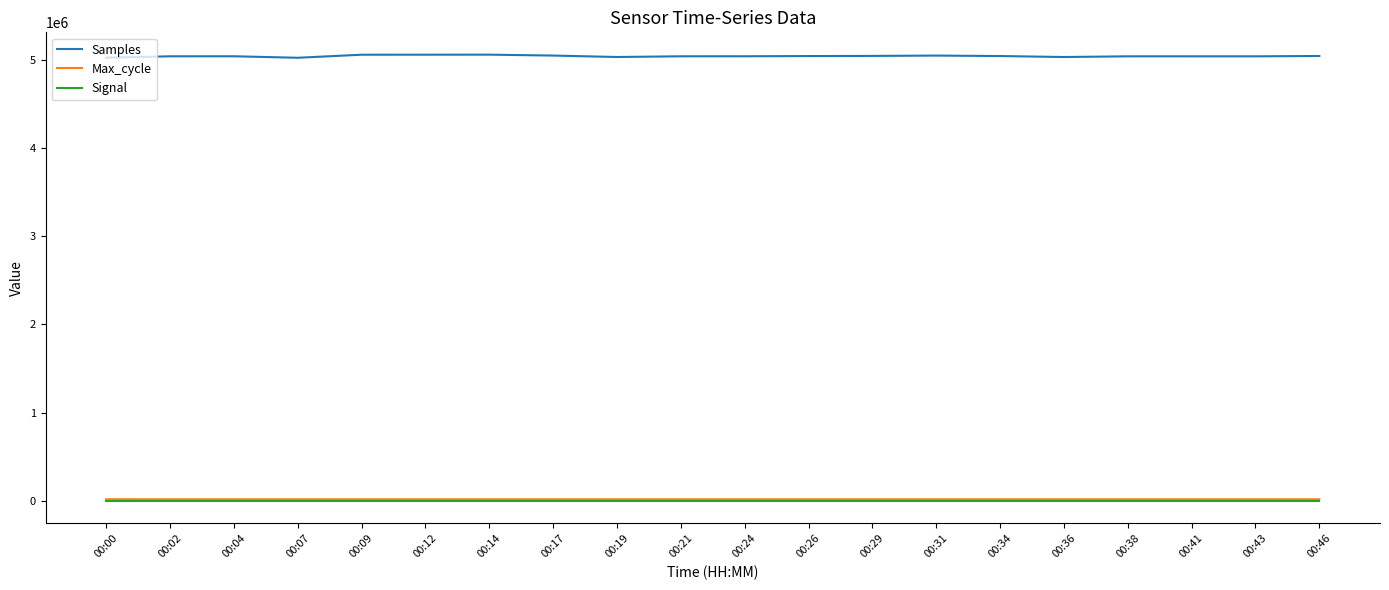

What is the sum of the Signal values at 00:46 and 00:14?

-162